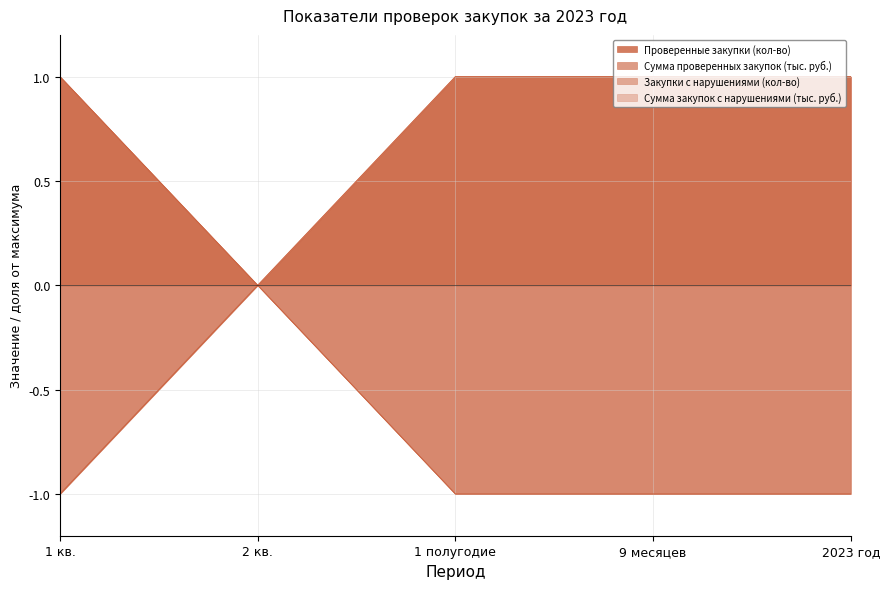

Which series has the widest spread of values?

Проверенные закупки (кол-во)